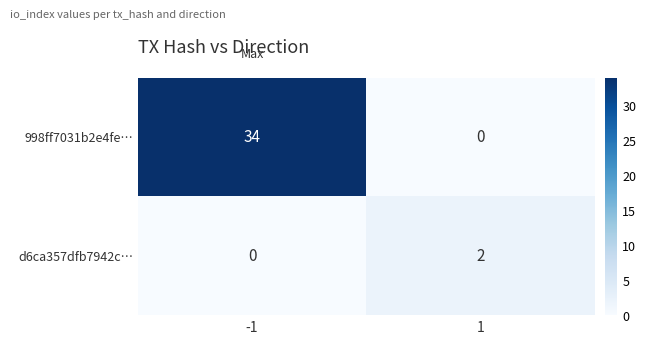

Which series has the largest range (max minus min)?

998ff7031b2e4fe…